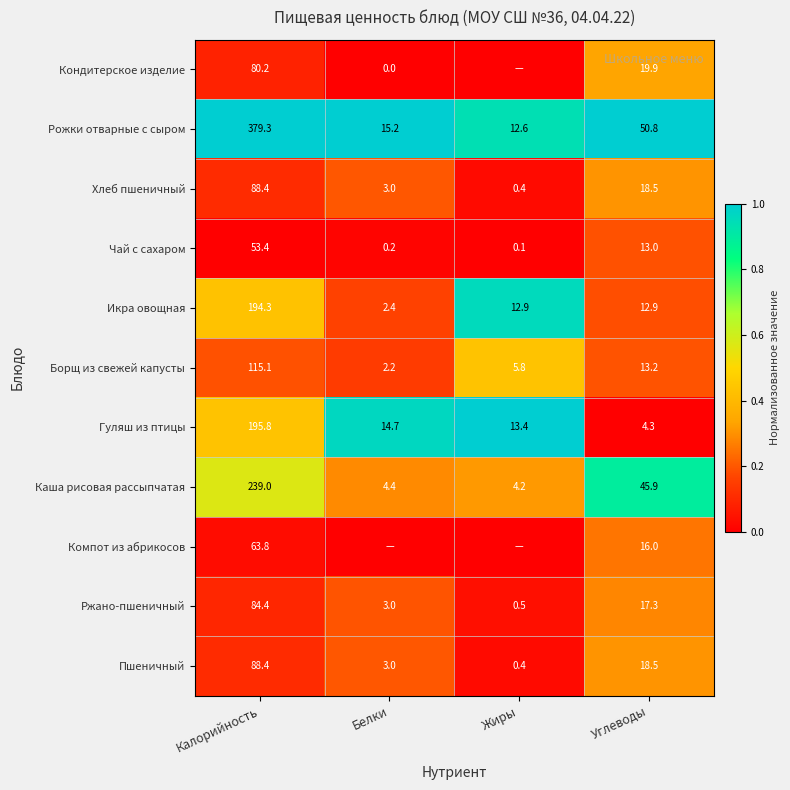

Between Углеводы and Жиры, which is larger?

Углеводы